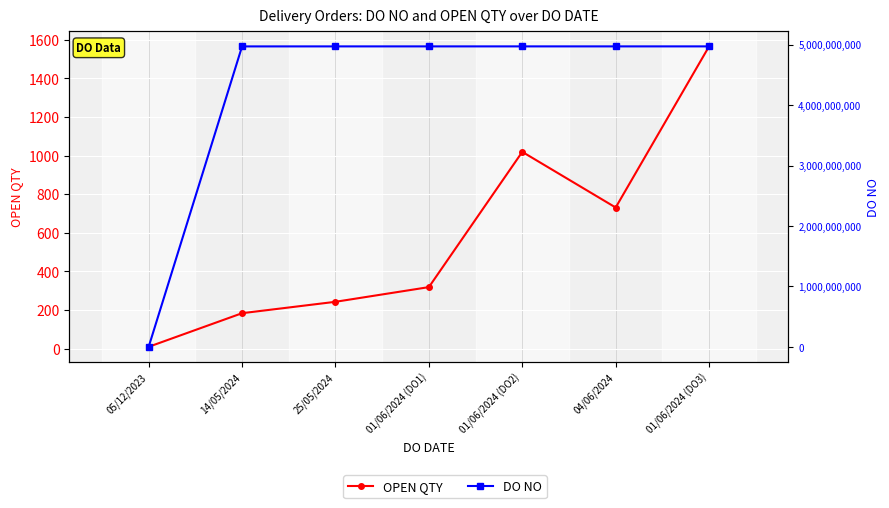

Read the DO NO value at 01/06/2024 (DO1), to the nearest 10.

4972162810